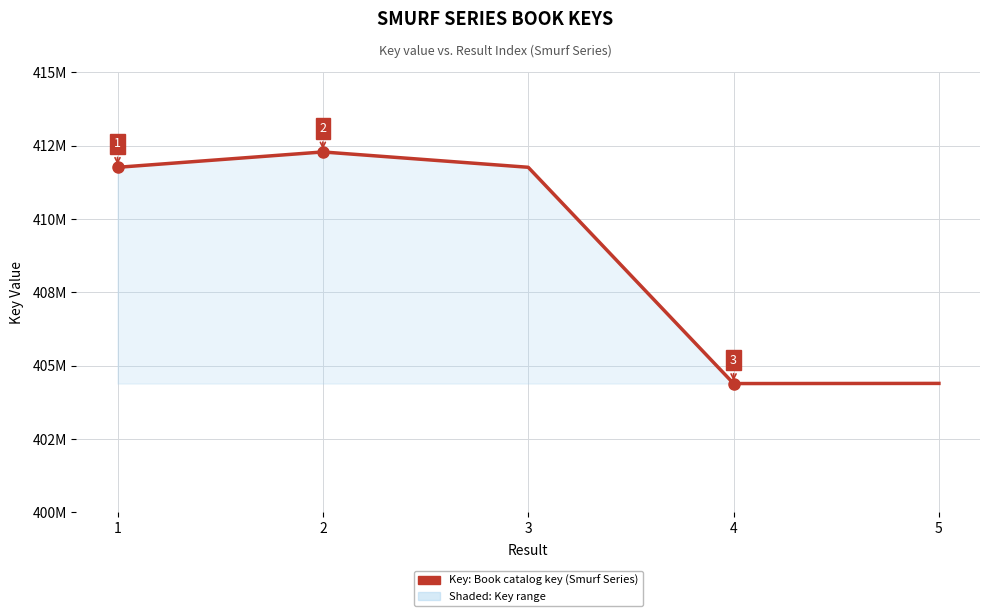

Is this an area chart (filled region under the line)?

Yes